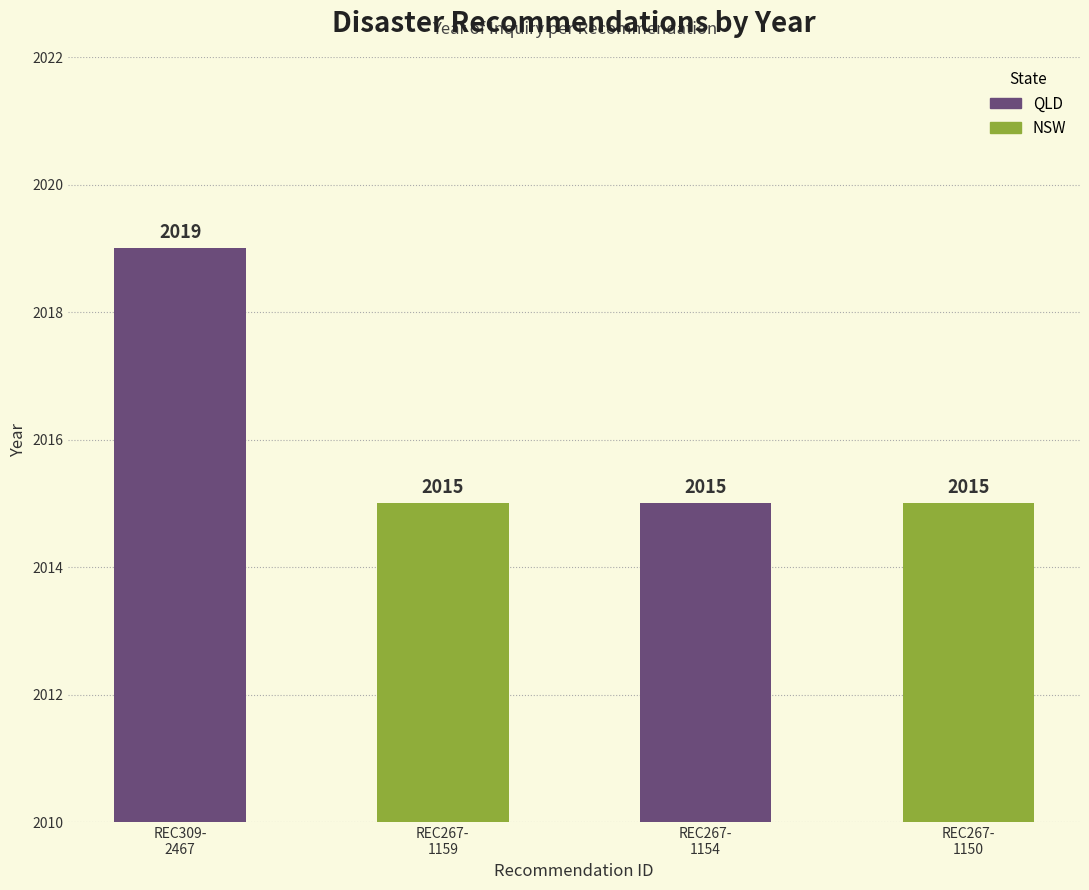

What is the minimum value shown in the chart?

2015